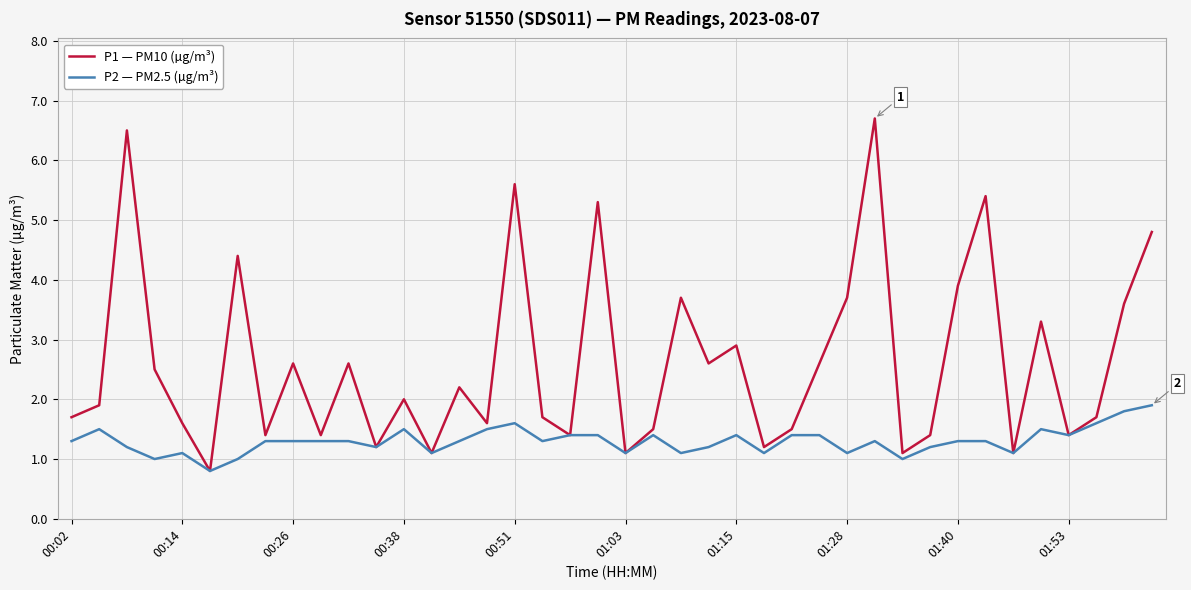

List the series in order of their overall mean, lowest first.

P2 — PM2.5 (µg/m³), P1 — PM10 (µg/m³)